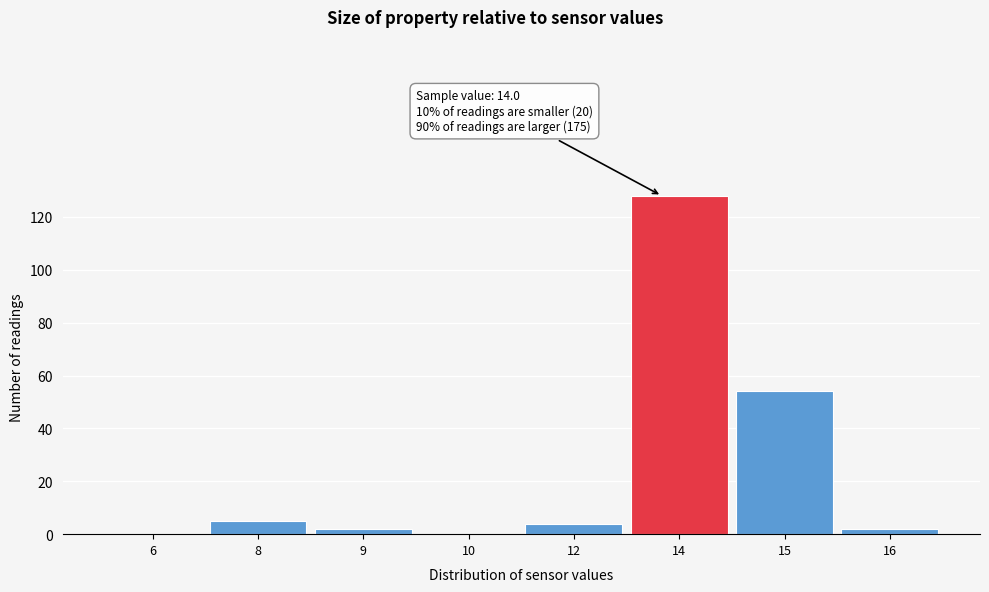

Reading left to right, extract all data points from this chart.

6=0	8=5	9=2	10=0	12=4	14=128	15=54	16=2